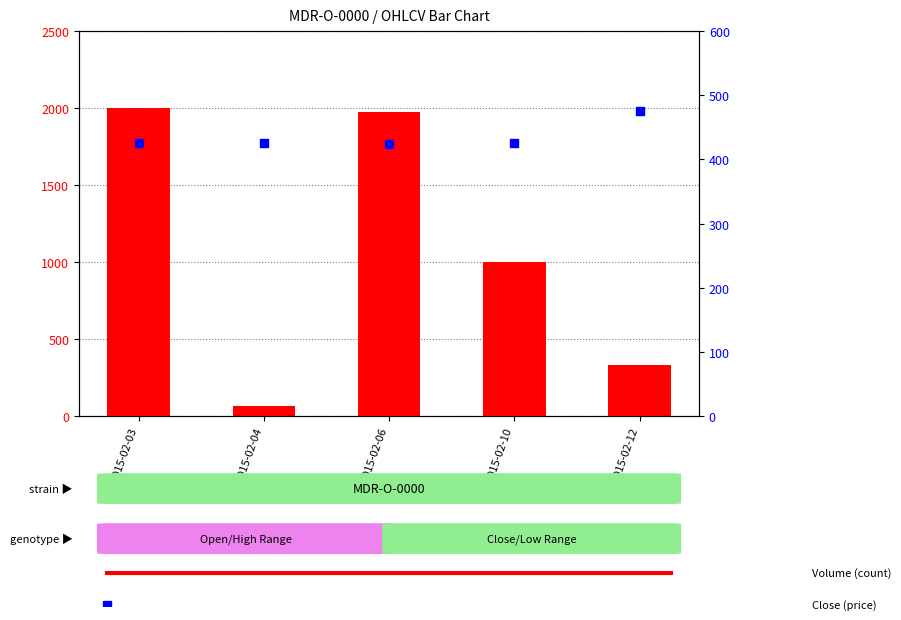

What is the total value across all series at 2015-02-04?

491.0